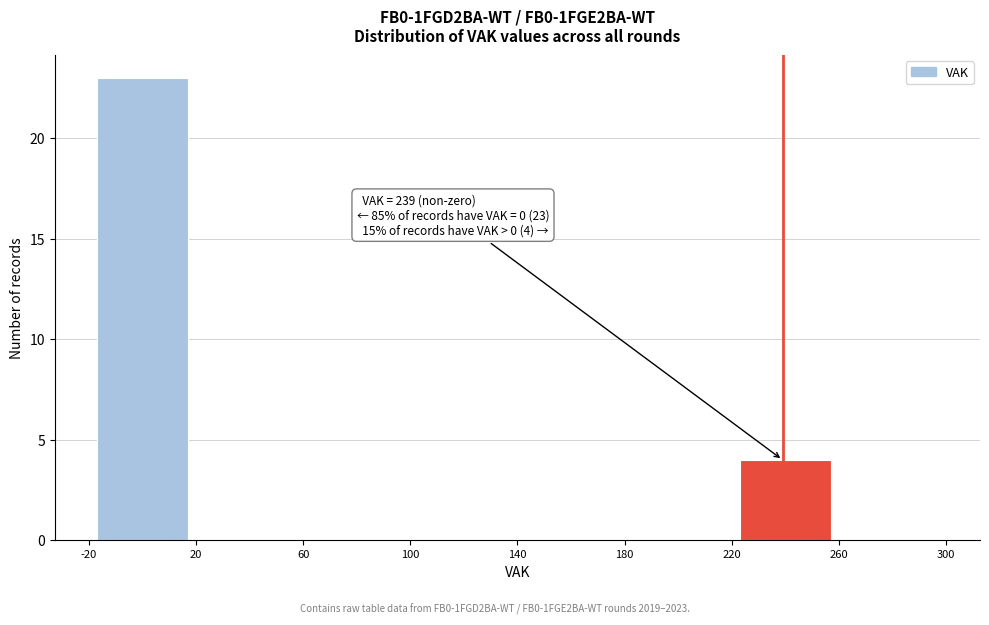

Over which range of the x-axis is the bar tallest?

-20 to 20